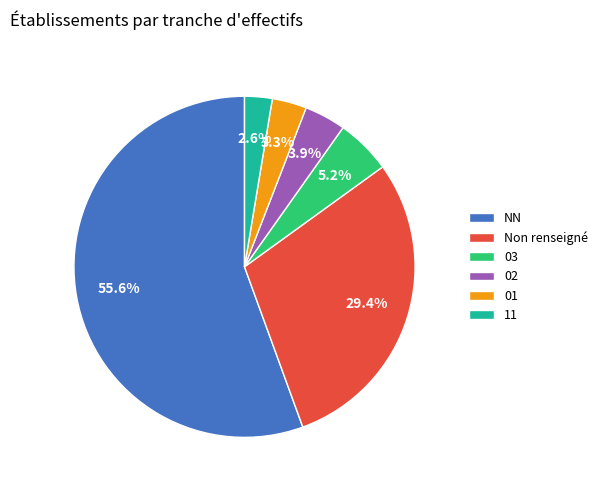

Which slice is the largest?

NN